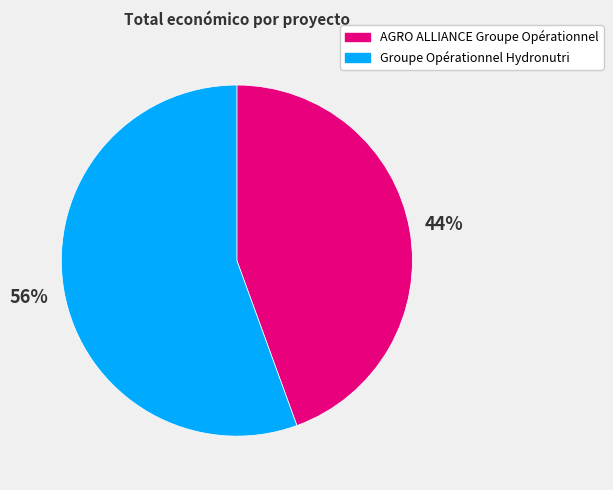

How many segments does this pie chart have?

2